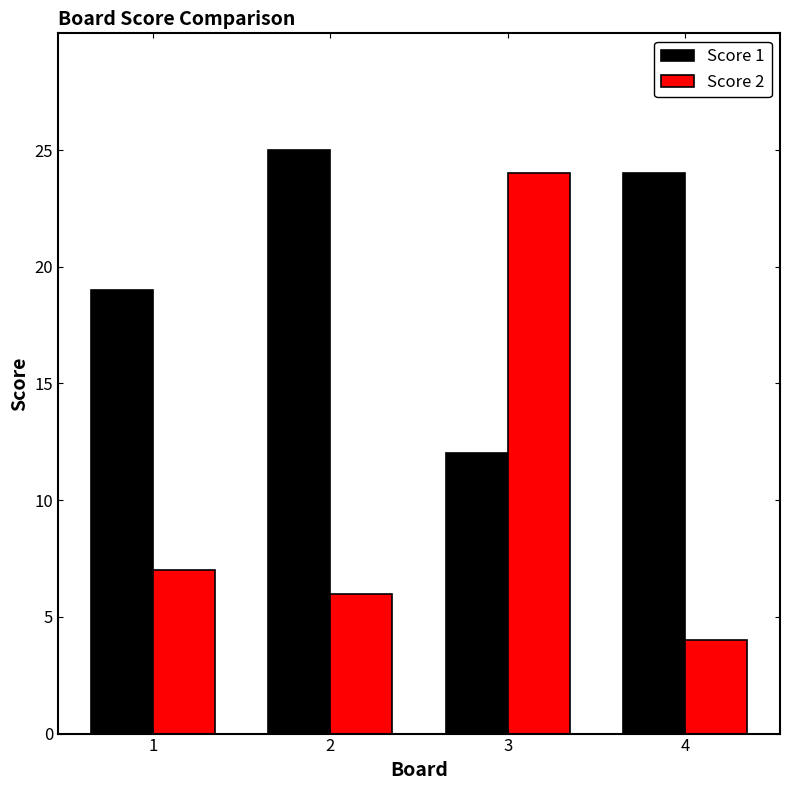

Is the value of Score 2 at 2 greater than the value of Score 1 at 1?

No